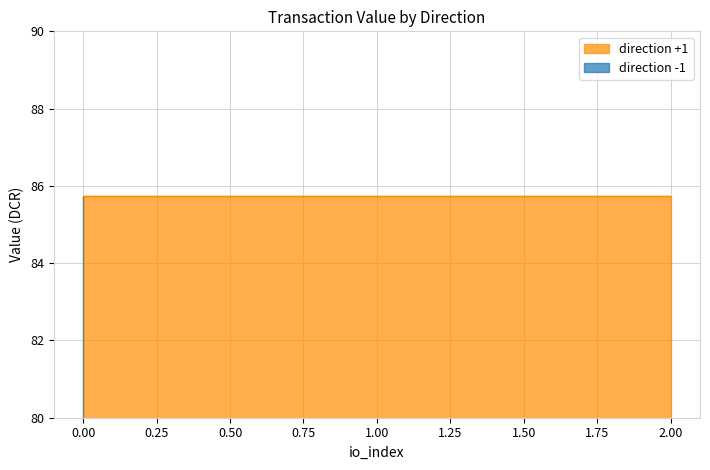

Which series changed the most between 0 and 2?

direction_-1